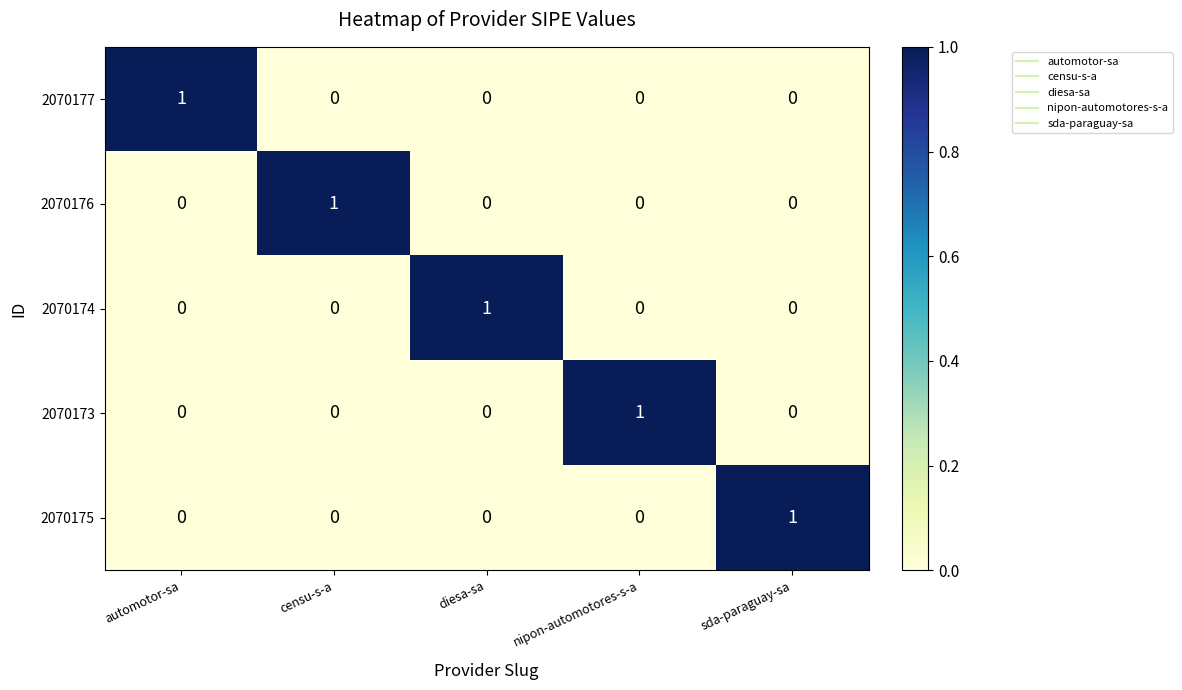

At how many categories does at least one series exceed 0?

5